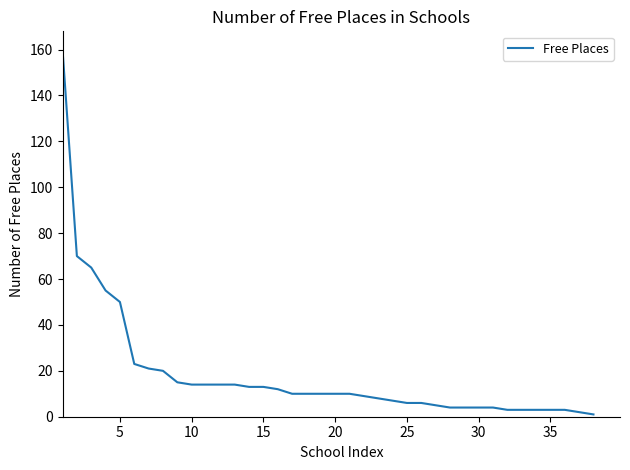

What is the maximum value shown in the chart?

160